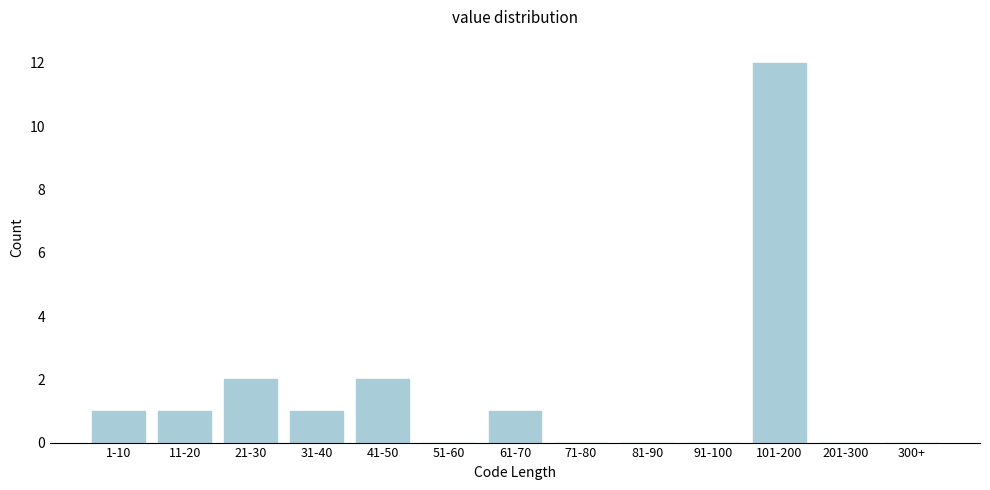

Reading right to left, what are all the values shown in this chart?

300+=0	201-300=0	101-200=12	91-100=0	81-90=0	71-80=0	61-70=1	51-60=0	41-50=2	31-40=1	21-30=2	11-20=1	1-10=1